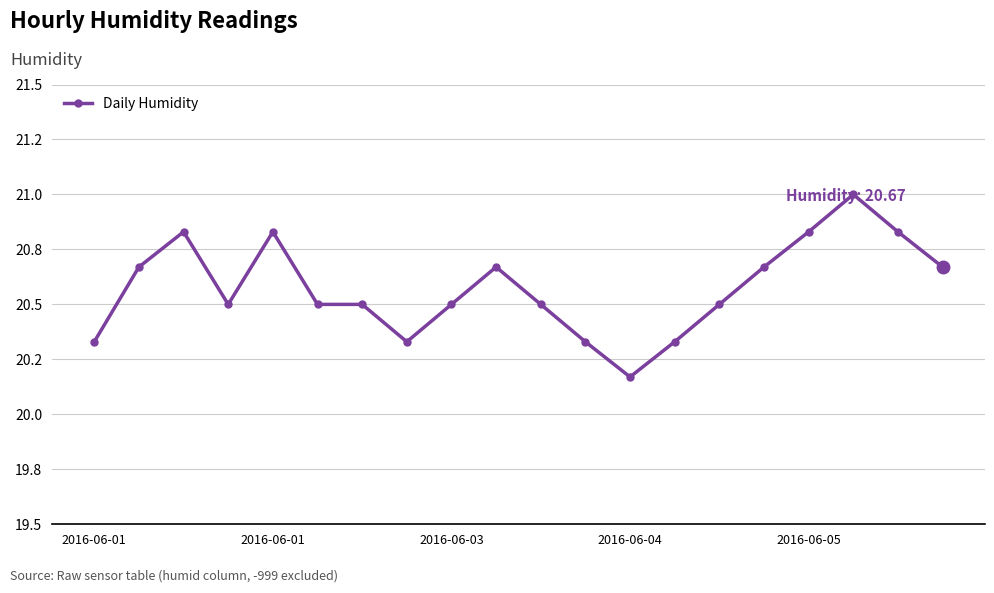

What is the maximum value shown in the chart?

21.0